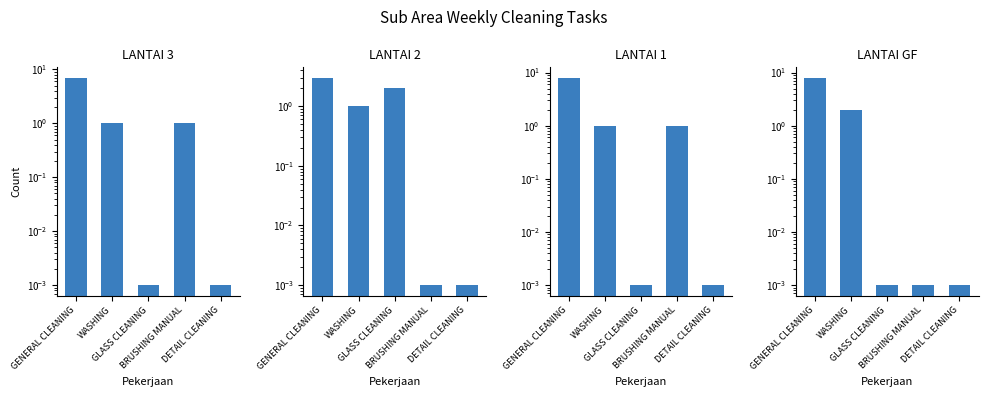

Reading left to right, list all the values displayed in this chart.

LANTAI 3: 7.0	1.0	0.0	1.0	0.0
LANTAI 2: 3.0	1.0	2.0	0.0	0.0
LANTAI 1: 8.0	1.0	0.0	1.0	0.0
LANTAI GF: 8.0	2.0	0.0	0.0	0.0